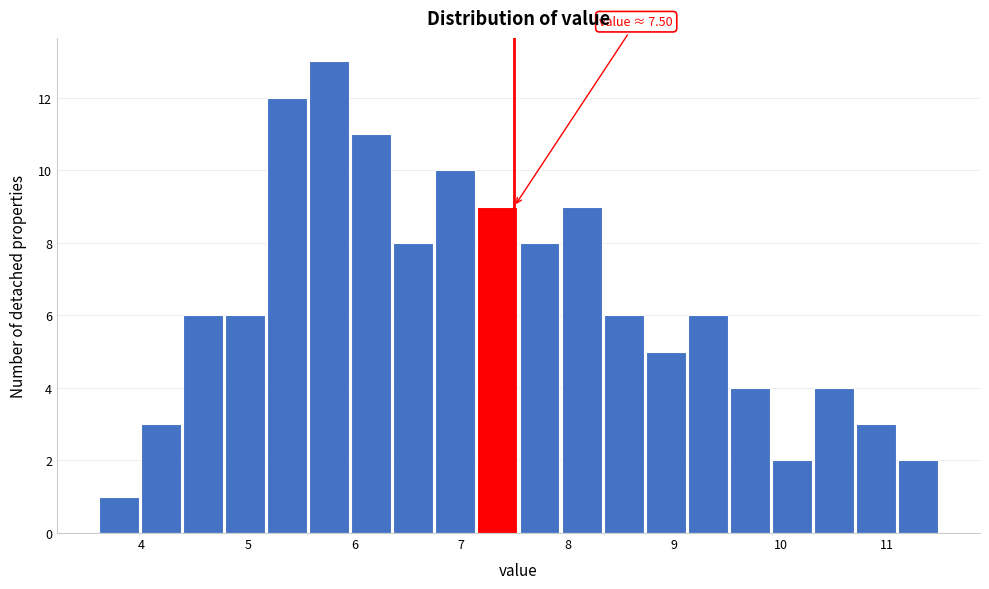

Read against the x-axis, roughly where is the centre of the tallest bar?

5.8